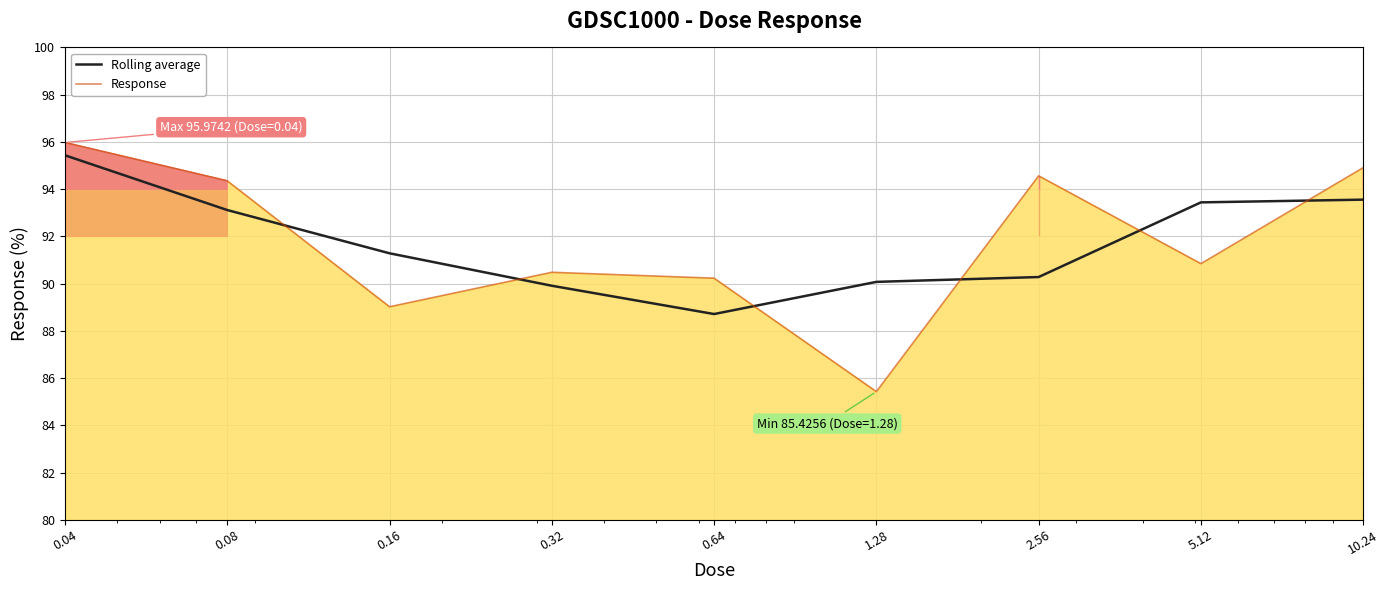

Reading left to right, extract all data points from this chart.

Rolling average: 0.04=95.4	0.08=93.1	0.16=91.3	0.32=89.9	0.64=88.7	1.28=90.1	2.56=90.3	5.12=93.4	10.24=93.6
Response: 0.04=96.0	0.08=94.4	0.16=89.0	0.32=90.5	0.64=90.2	1.28=85.4	2.56=94.6	5.12=90.8	10.24=94.9